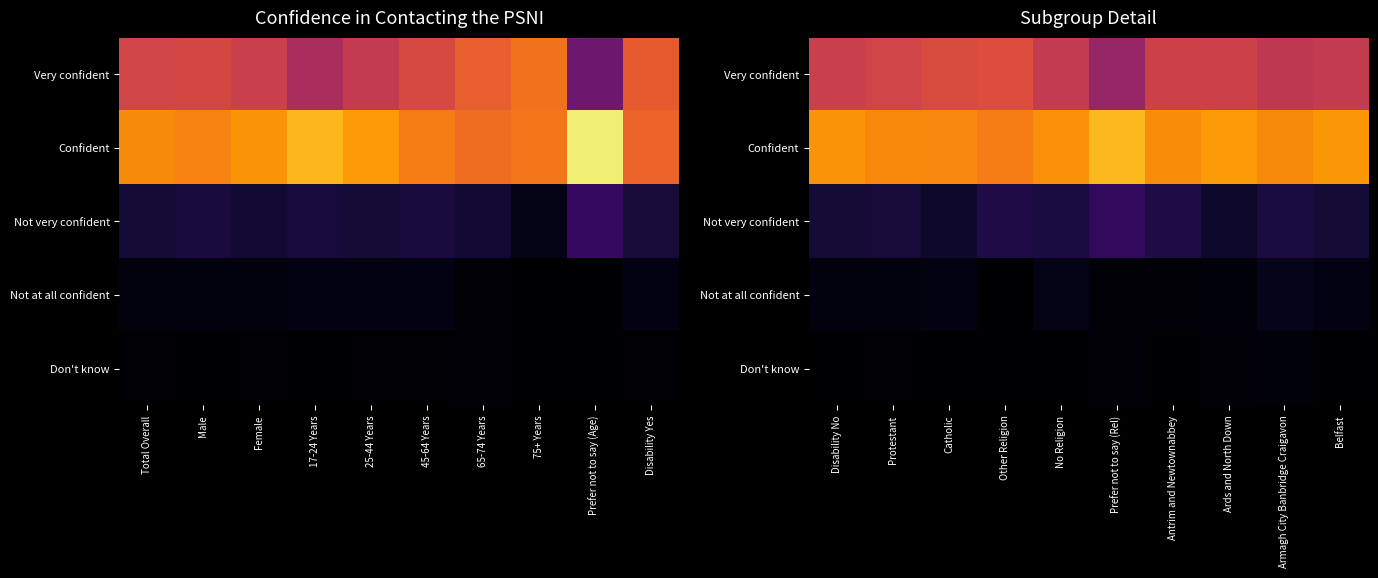

What is the total value across all series at Other Religion?

1.0